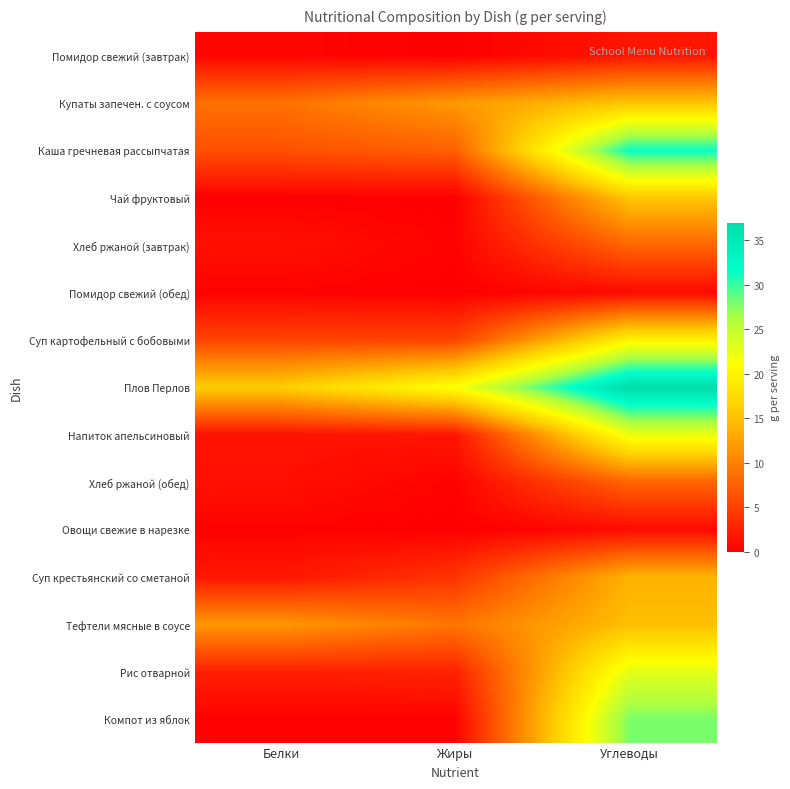

Reading right to left, list all the values displayed in this chart.

Помидор свежий (завтрак): Углеводы=1.7	Жиры=0.0	Белки=0.5
Купаты запечен. с соусом: Углеводы=15.4	Жиры=11.9	Белки=8.8
Каша гречневая рассыпчатая: Углеводы=31.5	Жиры=7.5	Белки=6.3
Чай фруктовый: Углеводы=15.5	Жиры=0.0	Белки=0.1
Хлеб ржаной (завтрак): Углеводы=7.9	Жиры=0.2	Белки=1.3
Помидор свежий (обед): Углеводы=0.8	Жиры=0.0	Белки=0.2
Суп картофельный с бобовыми: Углеводы=19.9	Жиры=5.3	Белки=5.3
Плов Перлов: Углеводы=37.0	Жиры=21.5	Белки=16.1
Напиток апельсиновый: Углеводы=22.4	Жиры=1.7	Белки=1.5
Хлеб ржаной (обед): Углеводы=7.9	Жиры=0.2	Белки=1.3
Овощи свежие в нарезке: Углеводы=0.8	Жиры=0.0	Белки=0.2
Суп крестьянский со сметаной: Углеводы=13.9	Жиры=4.1	Белки=1.8
Тефтели мясные в соусе: Углеводы=14.9	Жиры=9.1	Белки=11.8
Рис отварной: Углеводы=22.9	Жиры=2.7	Белки=2.5
Компот из яблок: Углеводы=27.9	Жиры=0.2	Белки=0.2